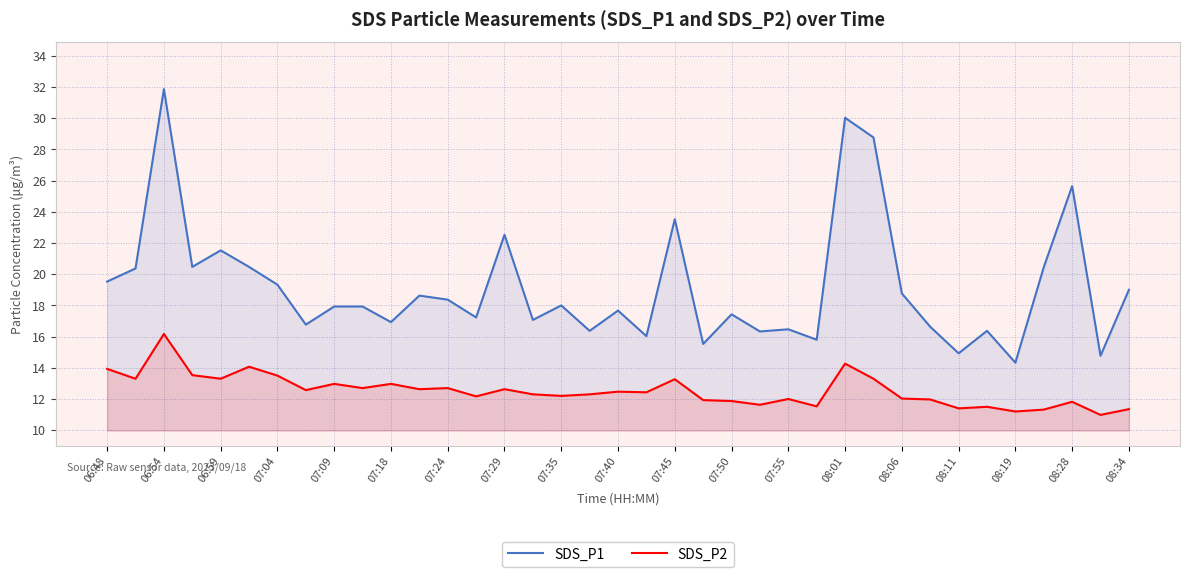

Which series has the largest range (max minus min)?

SDS_P1